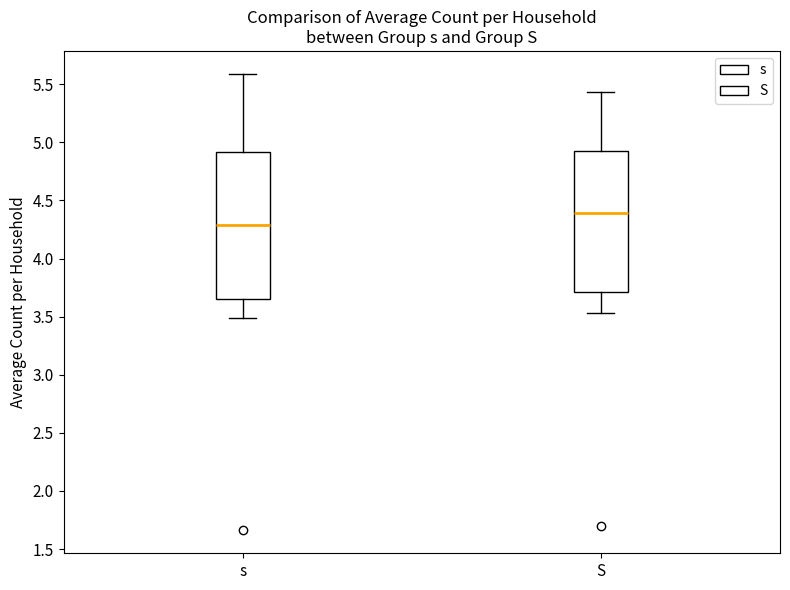

Reading left to right, read every box against the y-axis: the position of its median line, the range the box covers, and the ends of its whiskers. The values are not printed on the chart, so give them approximately, as read against the axis.

s: median 4.30, box 3.65 to 4.90, whiskers 3.50 to 5.60
S: median 4.40, box 3.70 to 4.95, whiskers 3.55 to 5.45